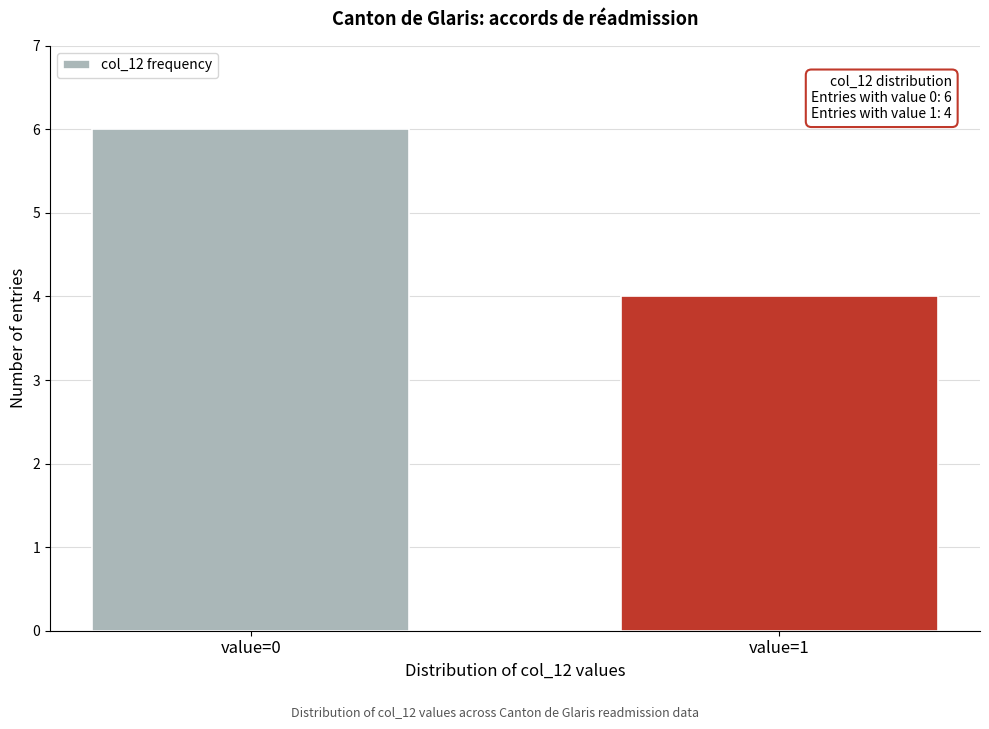

Reading left to right, transcribe all the data shown in this chart.

6	4